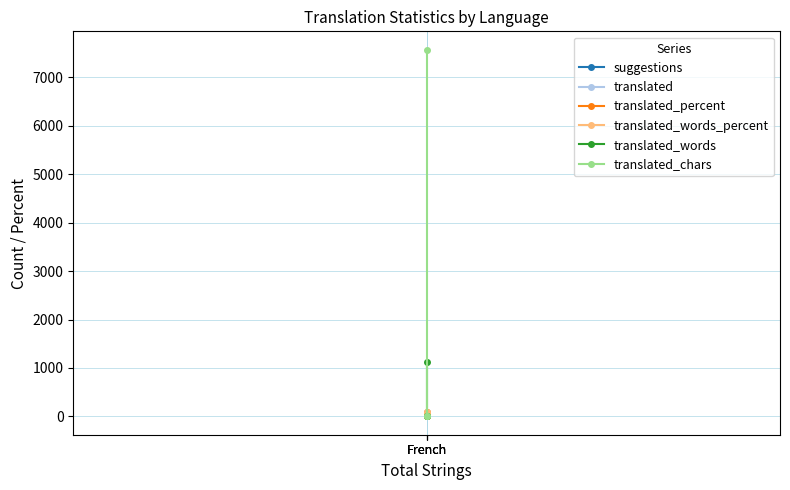

Rank the series at French from highest to lowest value.

translated_chars, translated_words, translated_percent, translated_words_percent, translated, suggestions